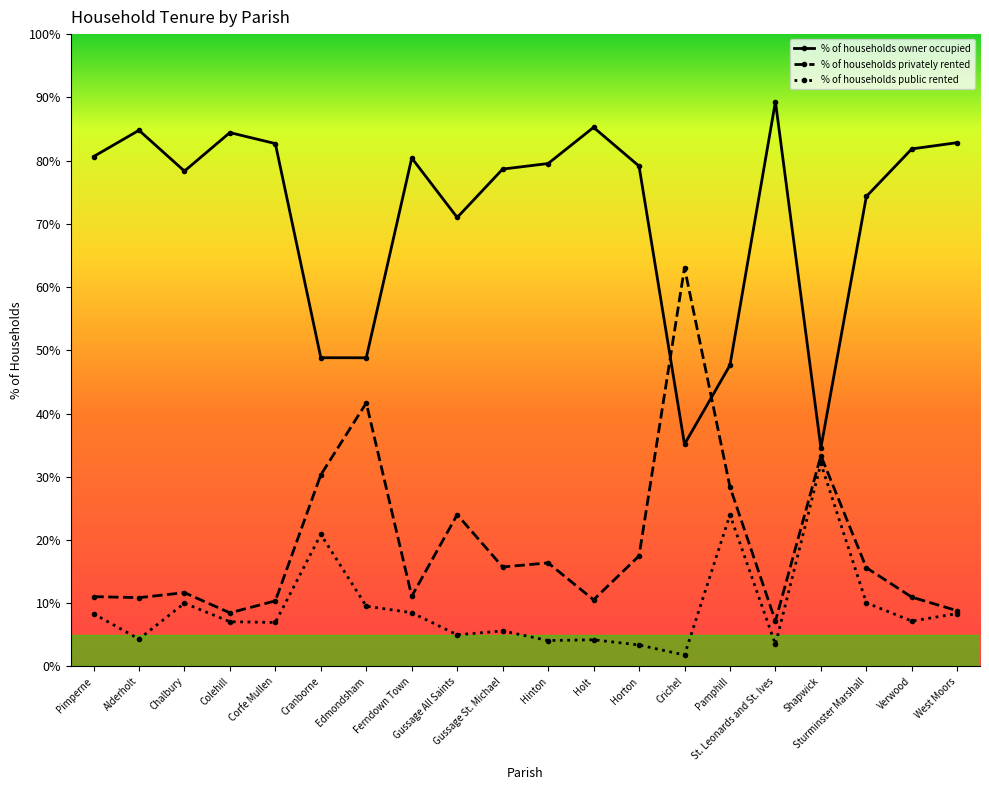

What is the maximum value shown in the chart?

89.3